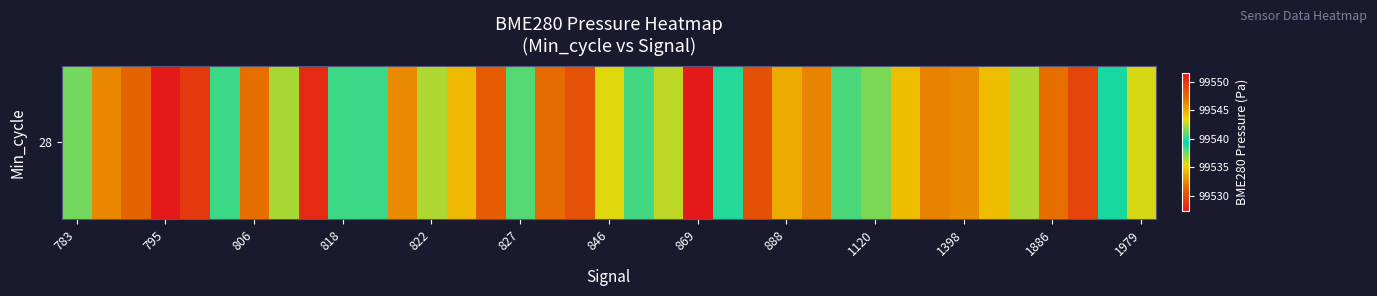

What is the greatest value displayed?

99551.5